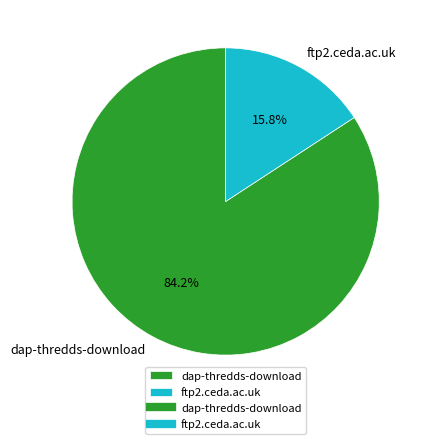

Rank the categories by value from highest to lowest.

dap-thredds-download, ftp2.ceda.ac.uk